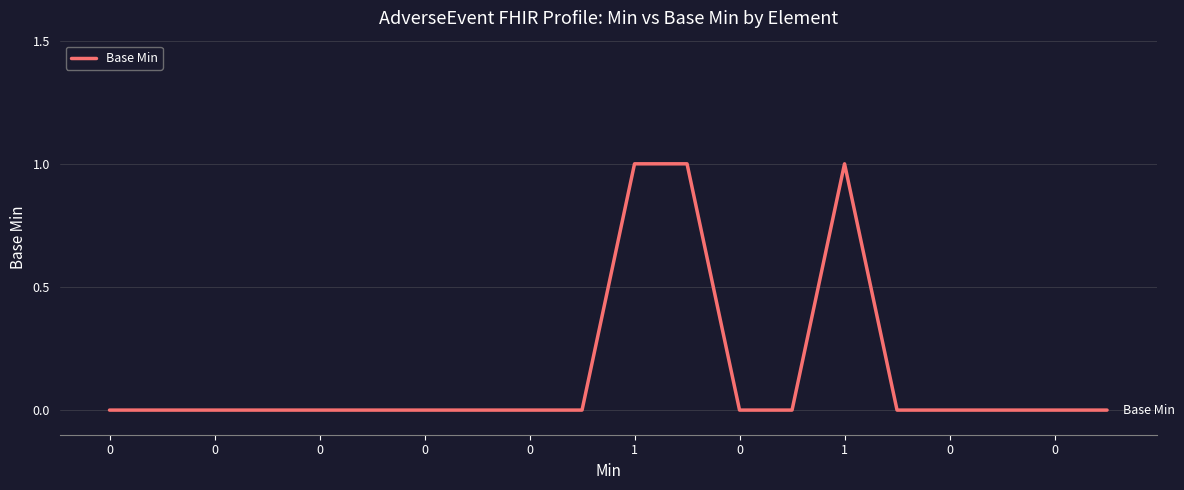

Does the chart display data point markers on the line(s)?

No